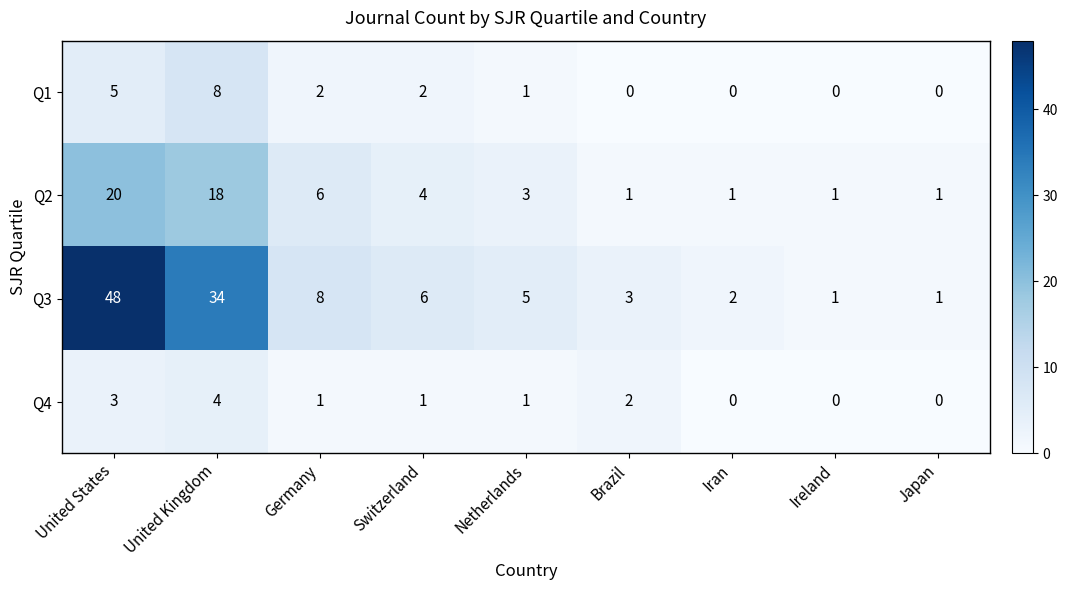

At which category does the chart reach its peak across all series?

United States